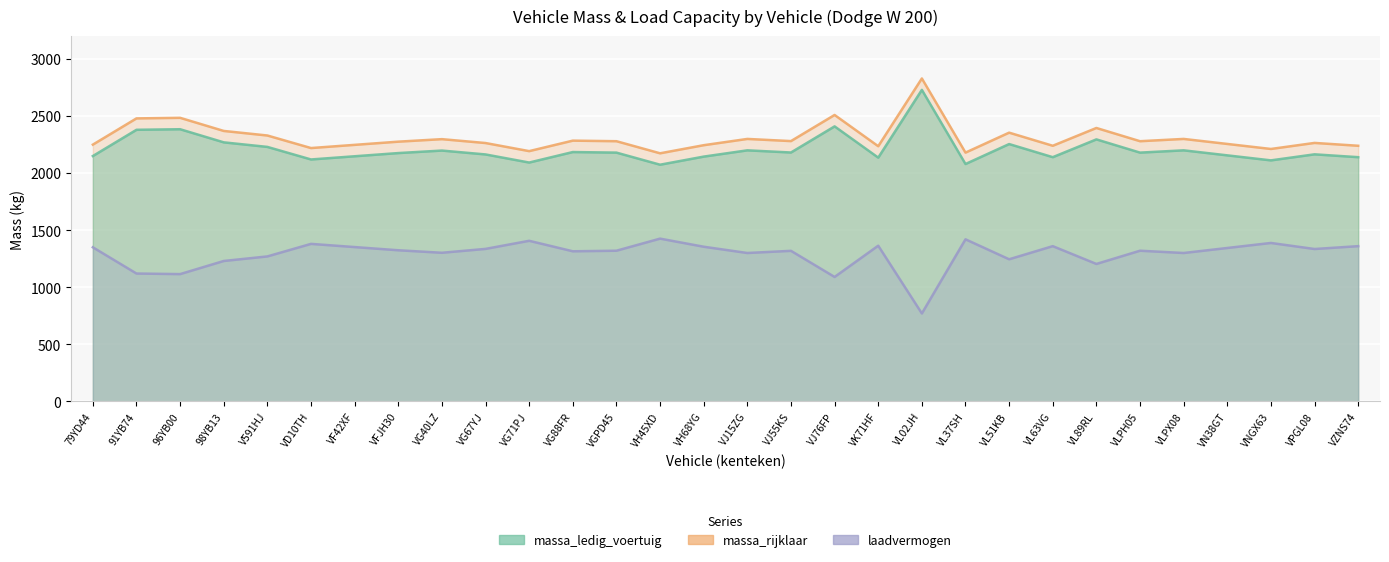

What is the maximum value shown in the chart?

2830